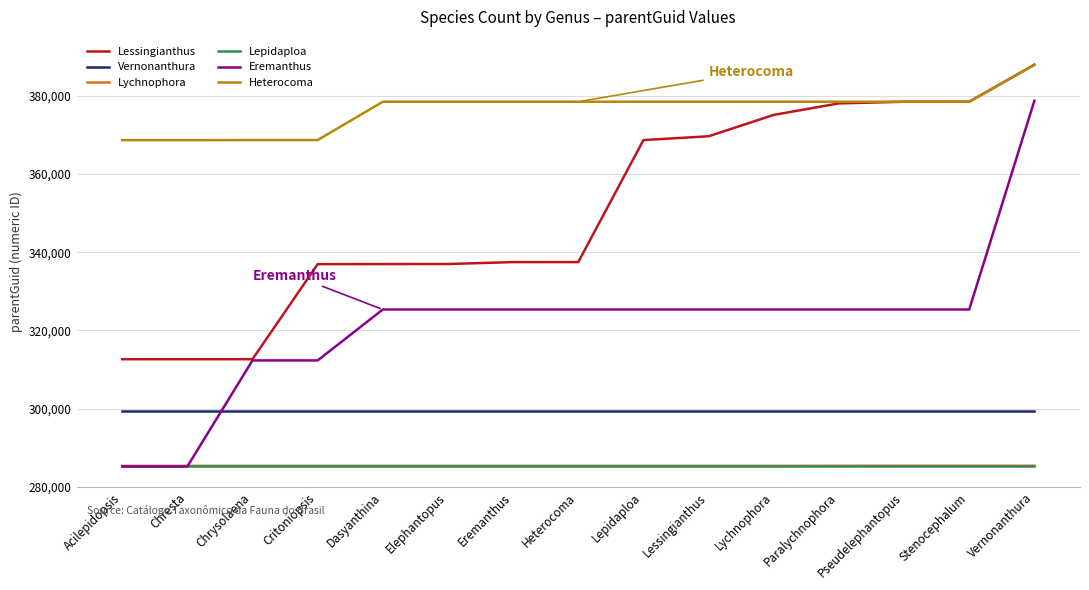

What is the difference between the highest and lowest values at Paralychnophora?

93055